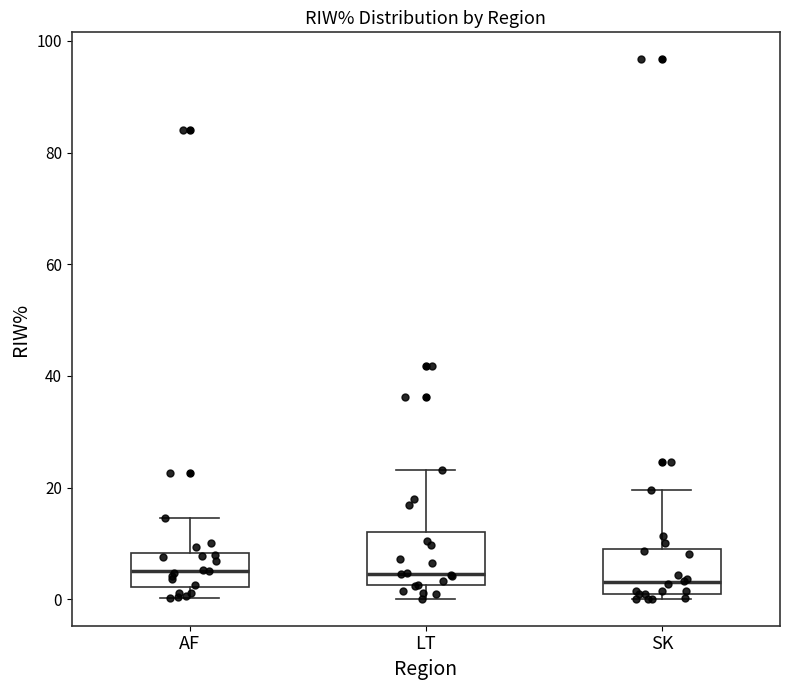

Reading left to right, transcribe this box plot: for each box, give where its median line is, the range the box spans, and where its two whiskers end, as read against the y-axis. The values are not printed on the chart, so give them approximately, as read against the axis.

AF: median 6, box 2 to 8, whiskers 0 to 14
LT: median 4, box 2 to 12, whiskers 0 to 24
SK: median 4, box 2 to 8, whiskers 0 to 20